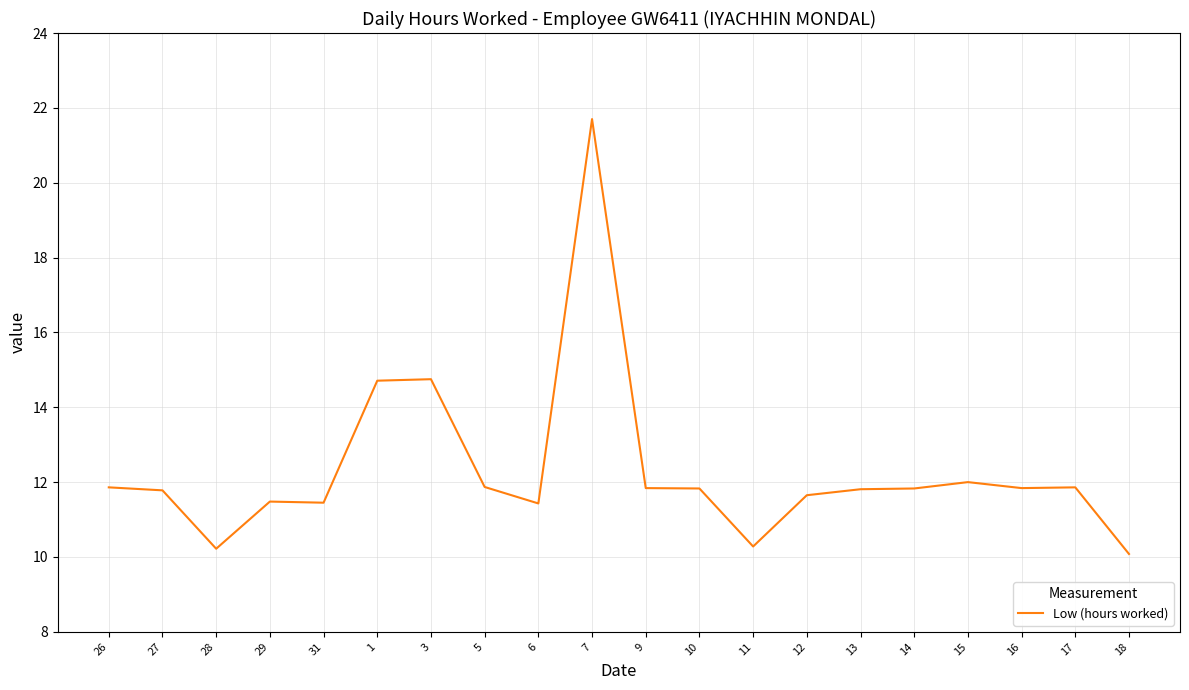

How many lines are shown in the chart?

1